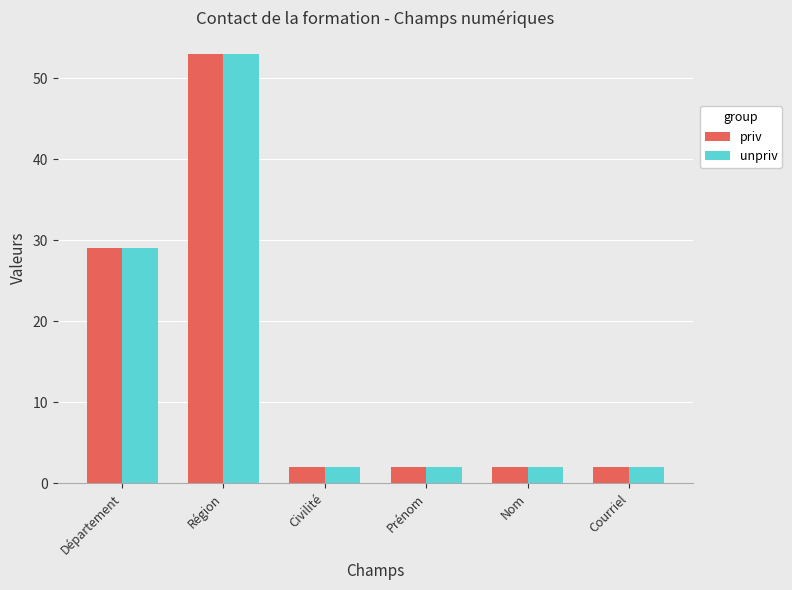

The priv series shows 53 at Région. True or false?

True